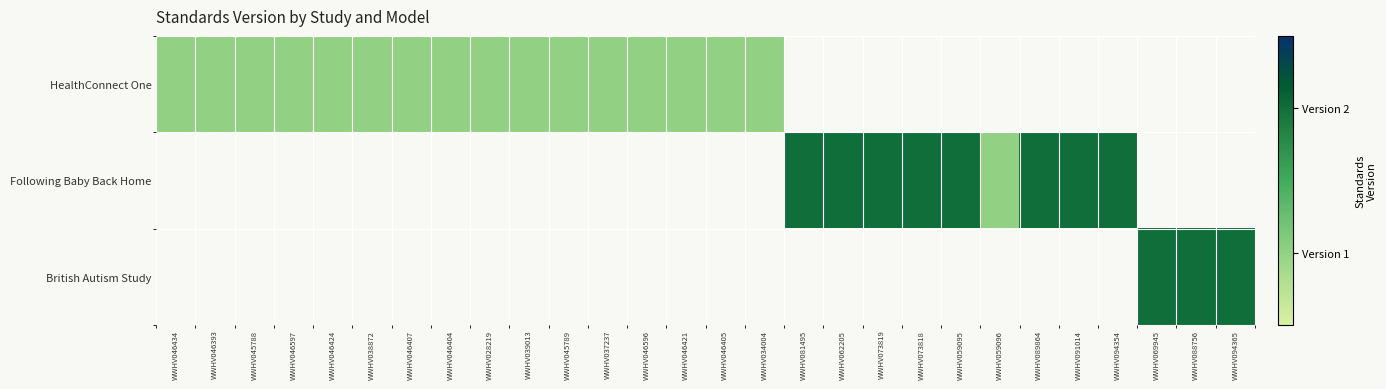

Count the number of data series in this chart.

3